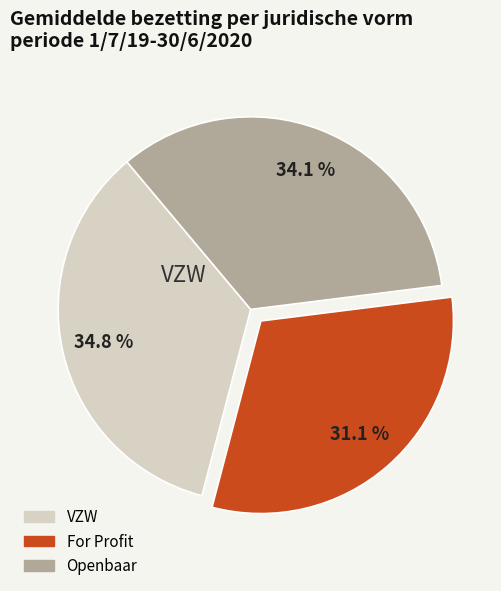

How many segments does this pie chart have?

3